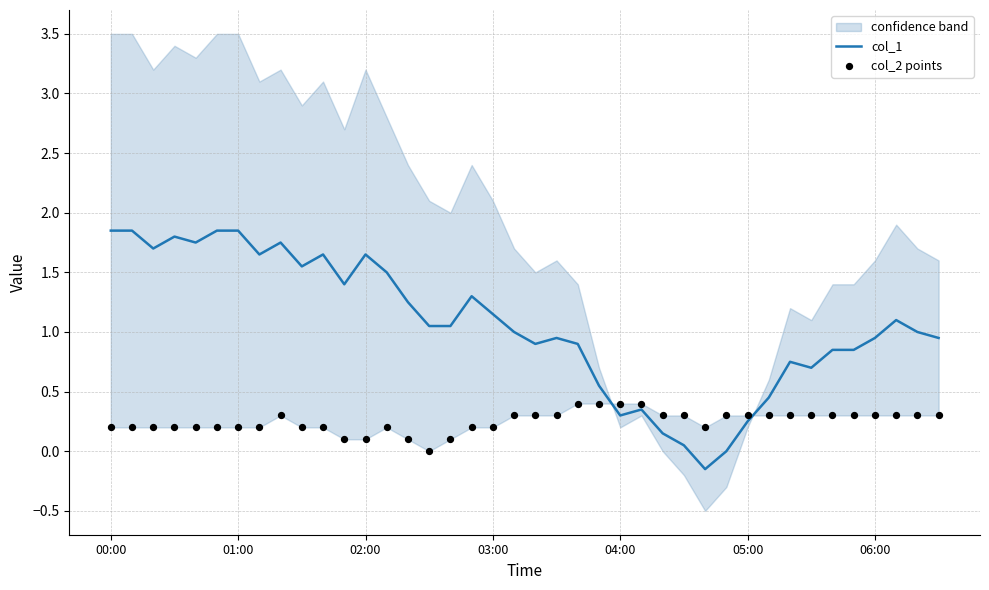

Which series has the largest total across all categories?

col_1